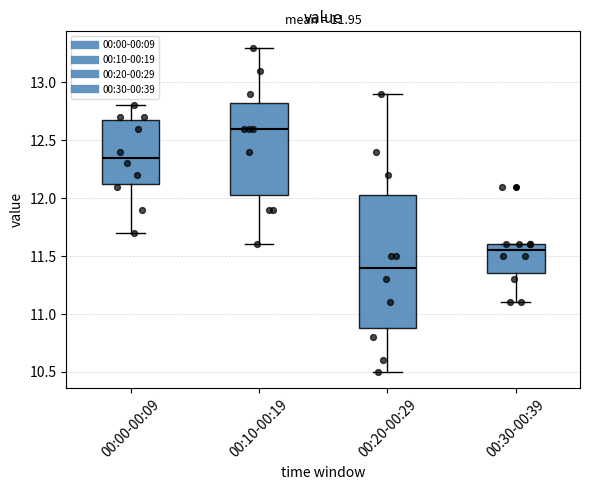

Which box's median line is the lowest?

00:20-00:29